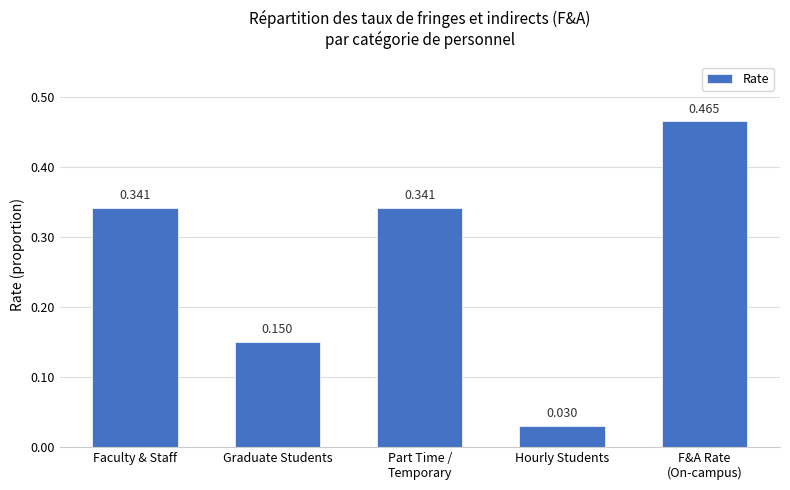

What is the sum of all values?

1.3